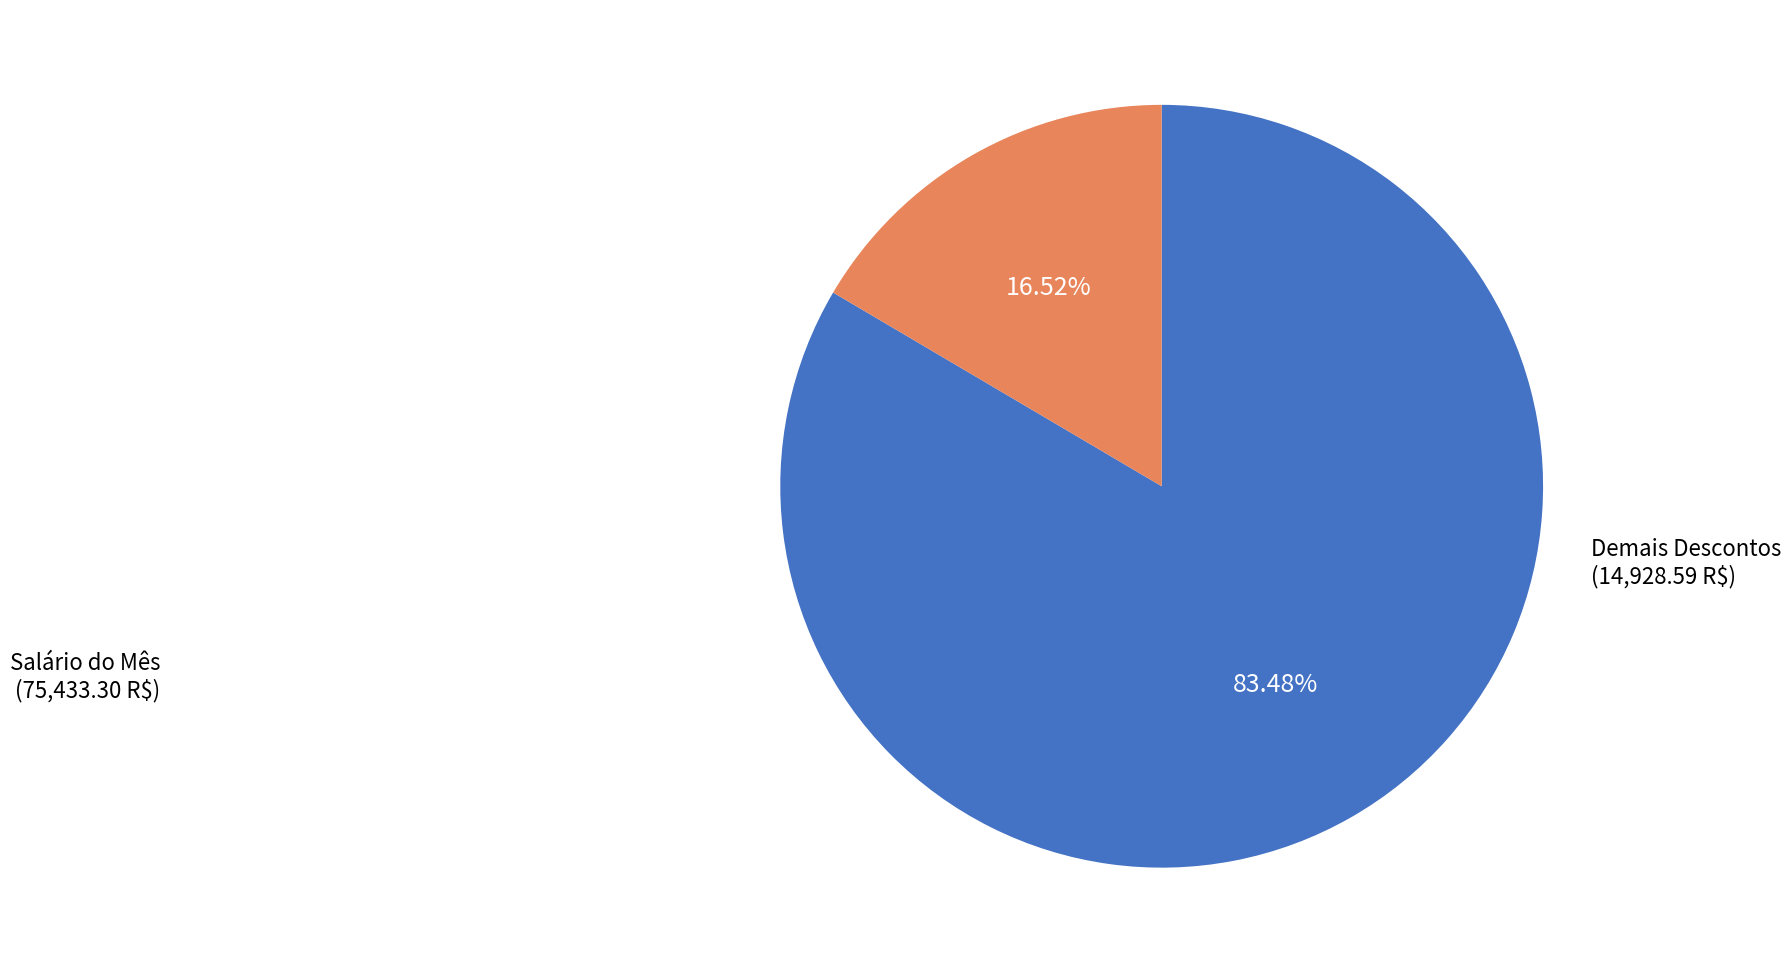

Is there any slice that represents more than half of the pie?

Yes